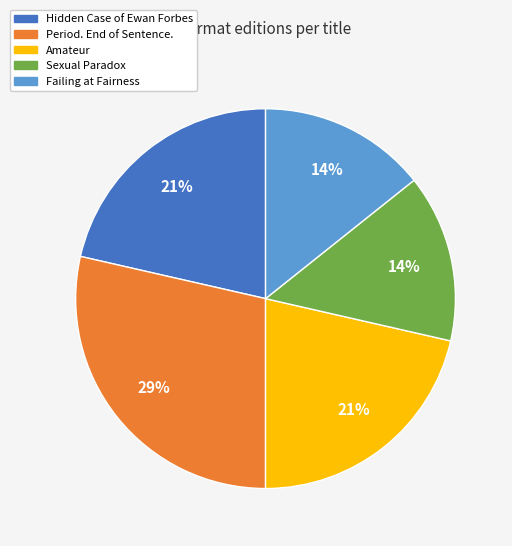

To the nearest percent, what is the difference between the Sexual Paradox and Amateur slice percentages?

7%